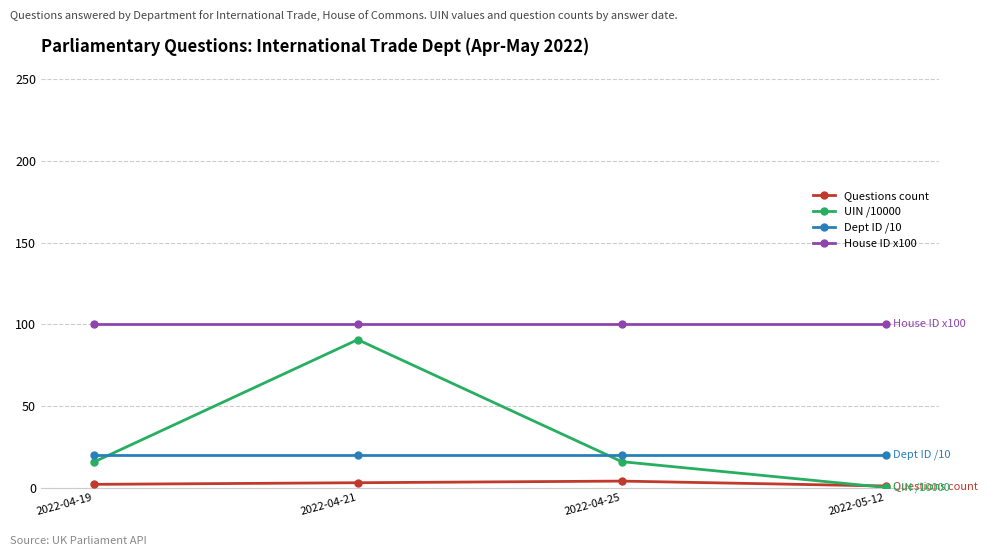

True or false: UIN /10000 and House ID x100 intersect in this chart.

False